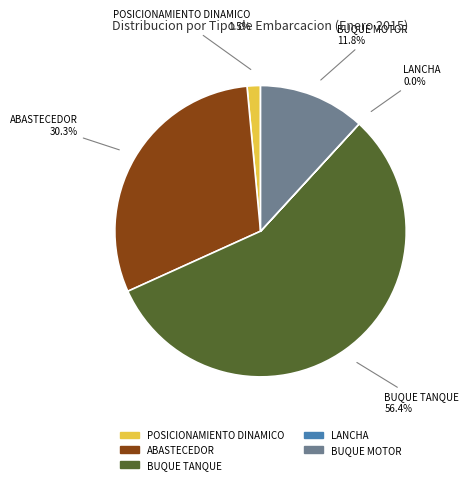

To the nearest percent, what is the difference between the largest and smallest slice percentages?

56%